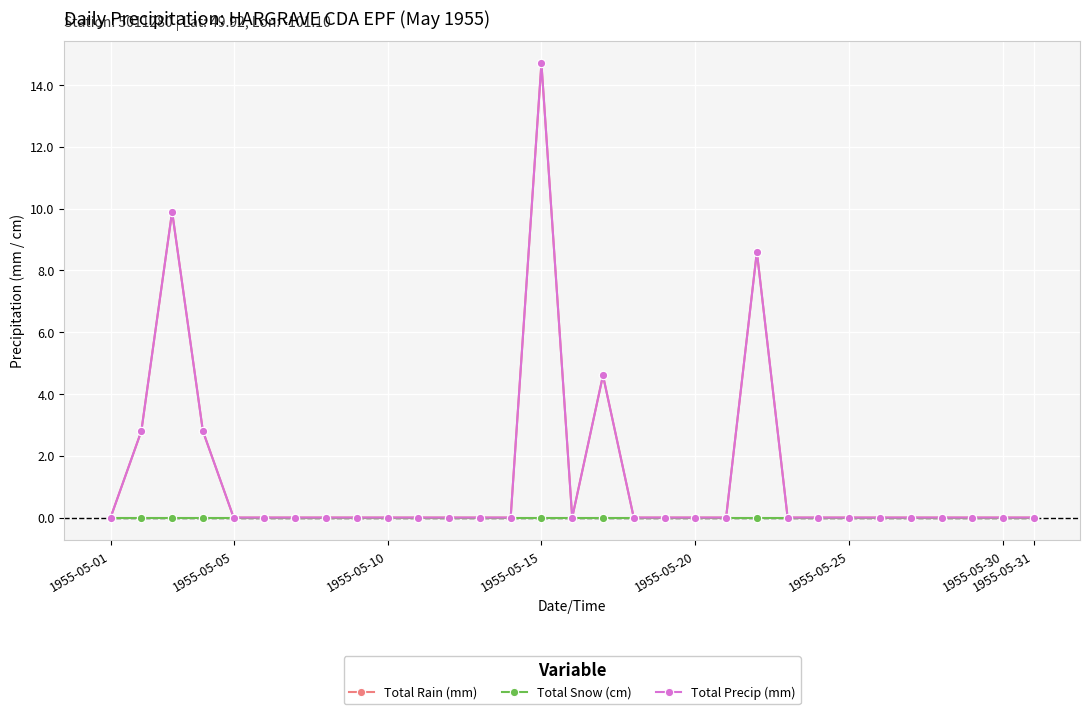

Is this an area chart (filled region under the line)?

No